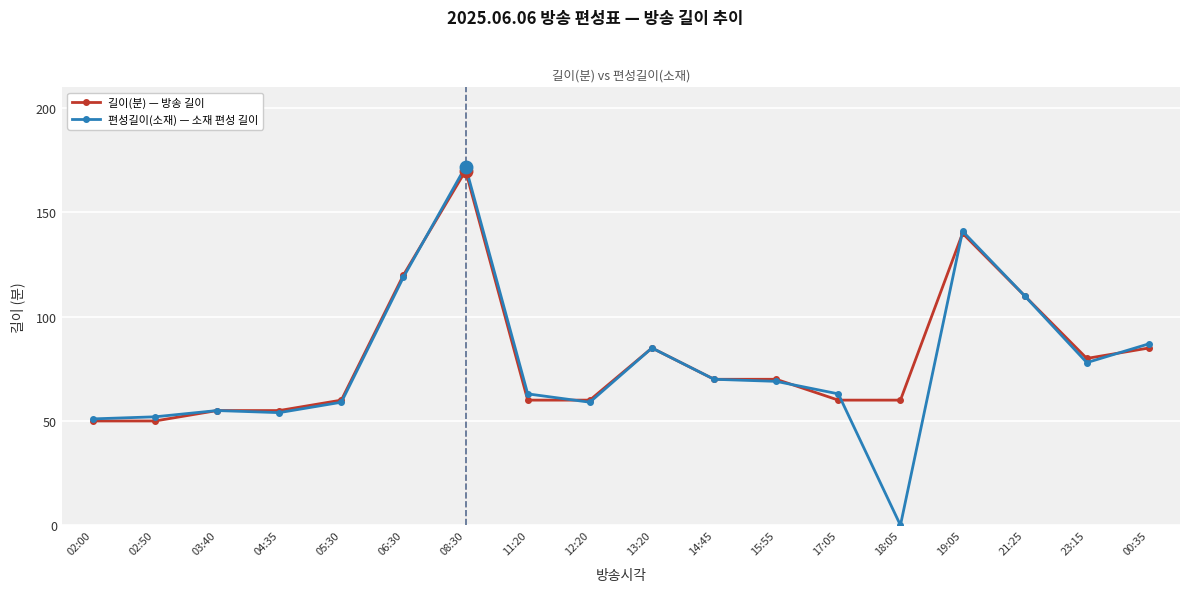

At which category is the sum across all series the highest?

08:30